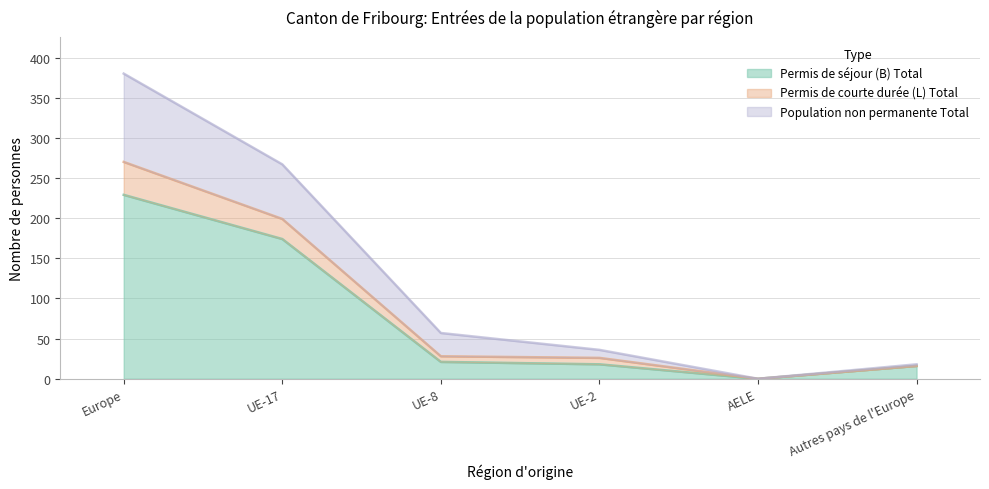

At how many categories does at least one series exceed 112?

2